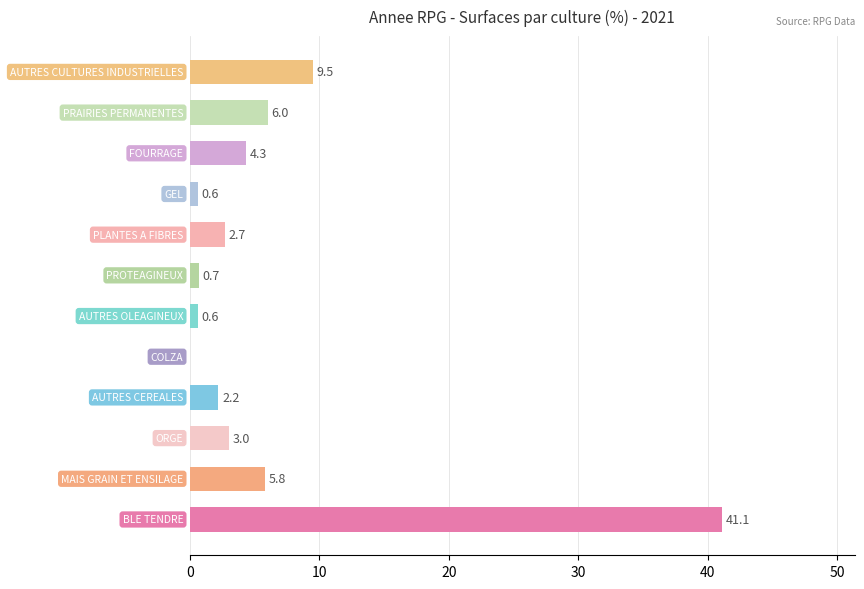

What is the maximum value shown in the chart?

41.1